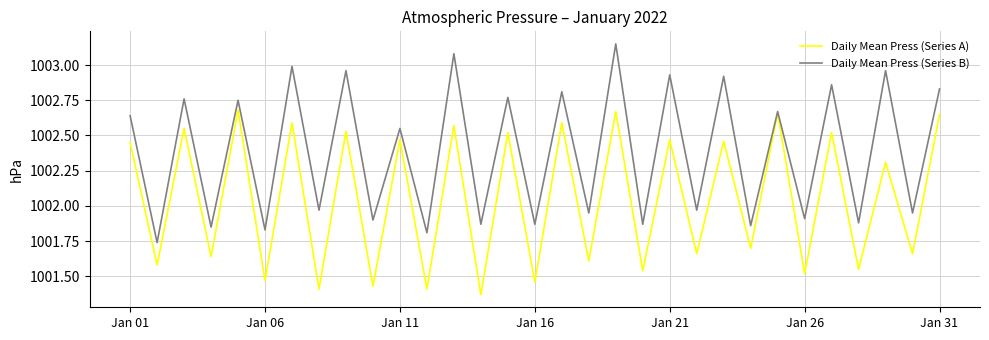

List the series in order of their peak value, lowest first.

Daily Mean Press (Series A), Daily Mean Press (Series B)